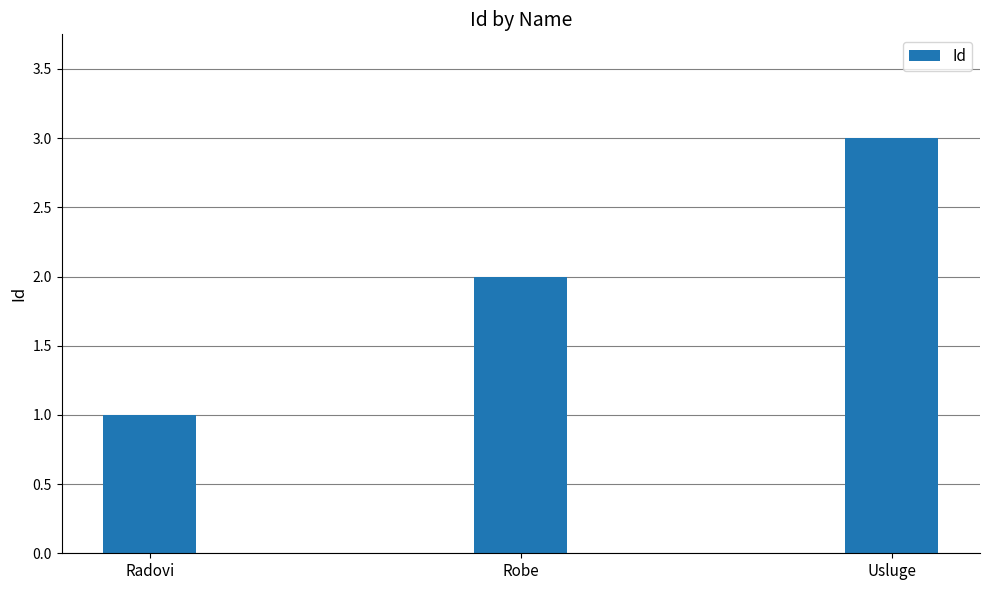

Does the chart contain any negative values?

No